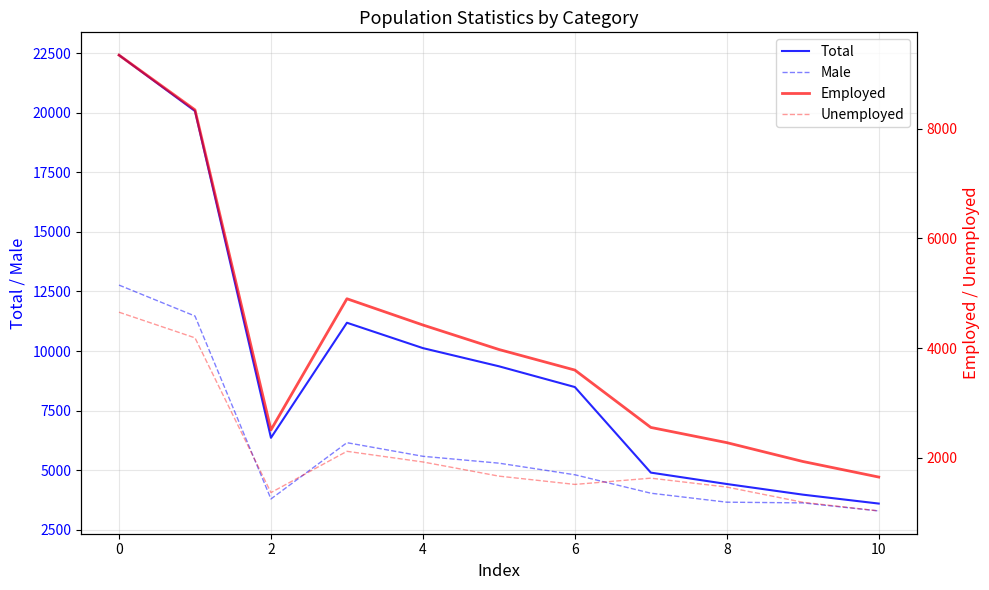

The value of Male at 10 is 3291. True or false?

True